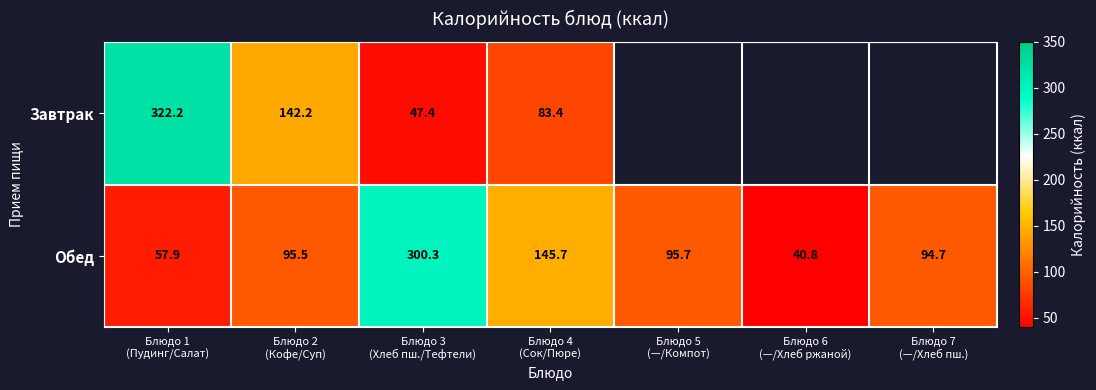

What is the greatest value displayed?

322.2